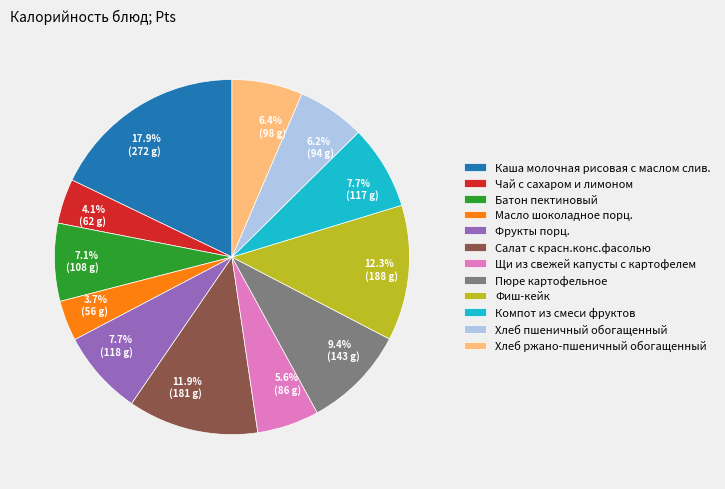

To the nearest percent, what portion does Масло шоколадное порц. represent?

4%